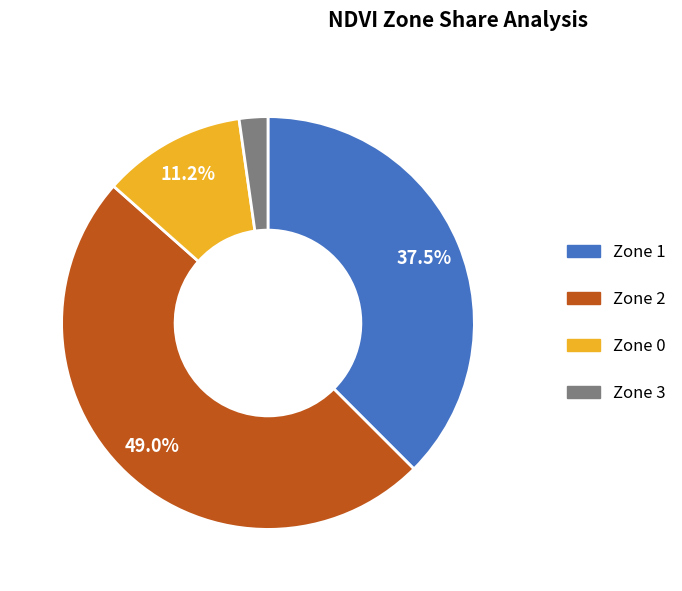

How many slices are in this pie chart?

4